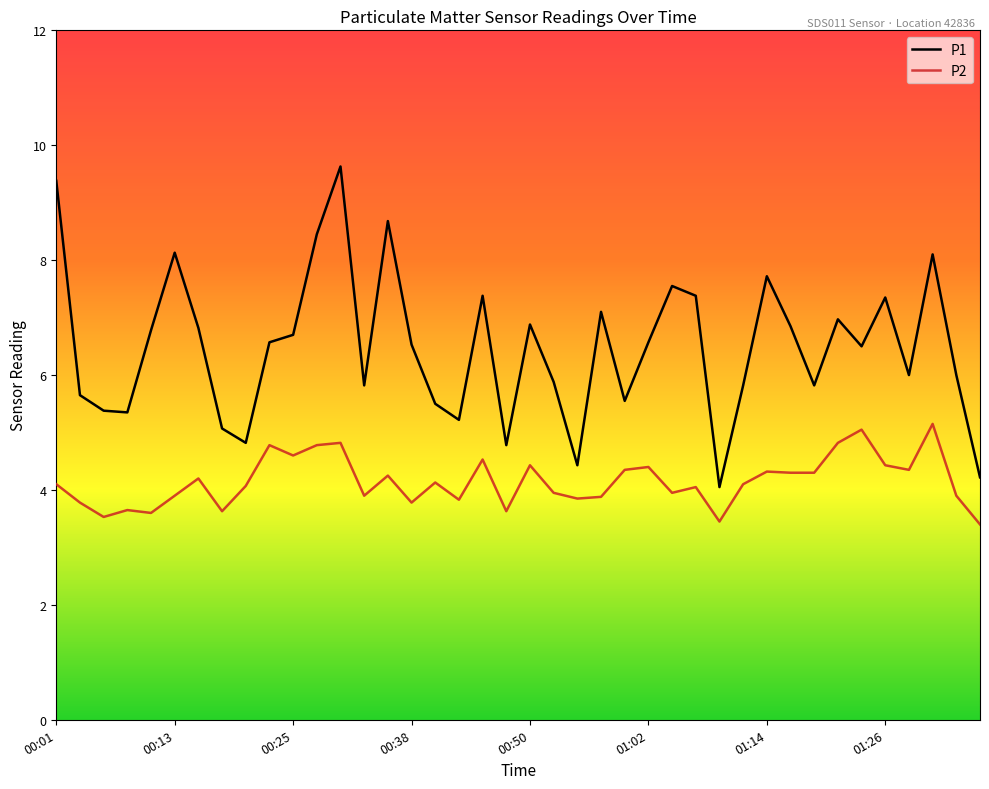

List the series in order of their overall mean, highest first.

P1, P2